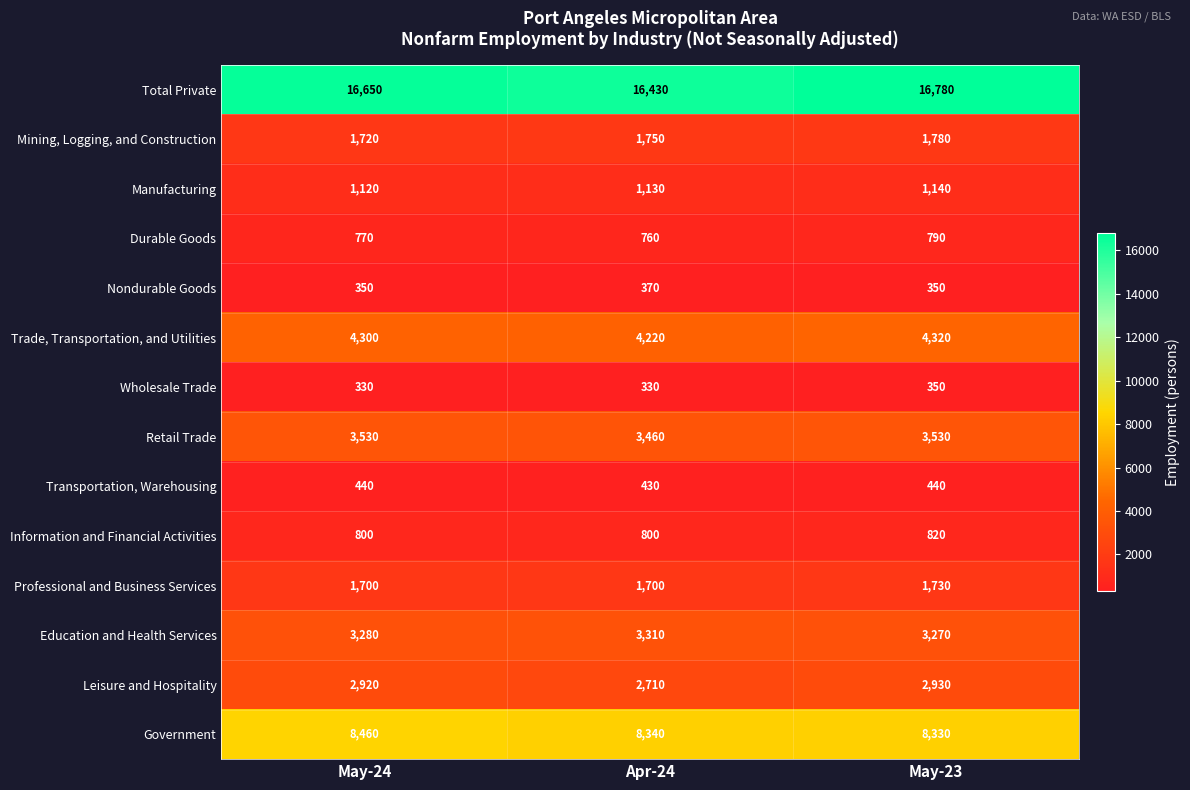

List the series in order of their peak value, lowest first.

Wholesale Trade, Nondurable Goods, Transportation, Warehousing, Durable Goods, Information and Financial Activities, Manufacturing, Professional and Business Services, Mining, Logging, and Construction, Leisure and Hospitality, Education and Health Services, Retail Trade, Trade, Transportation, and Utilities, Government, Total Private